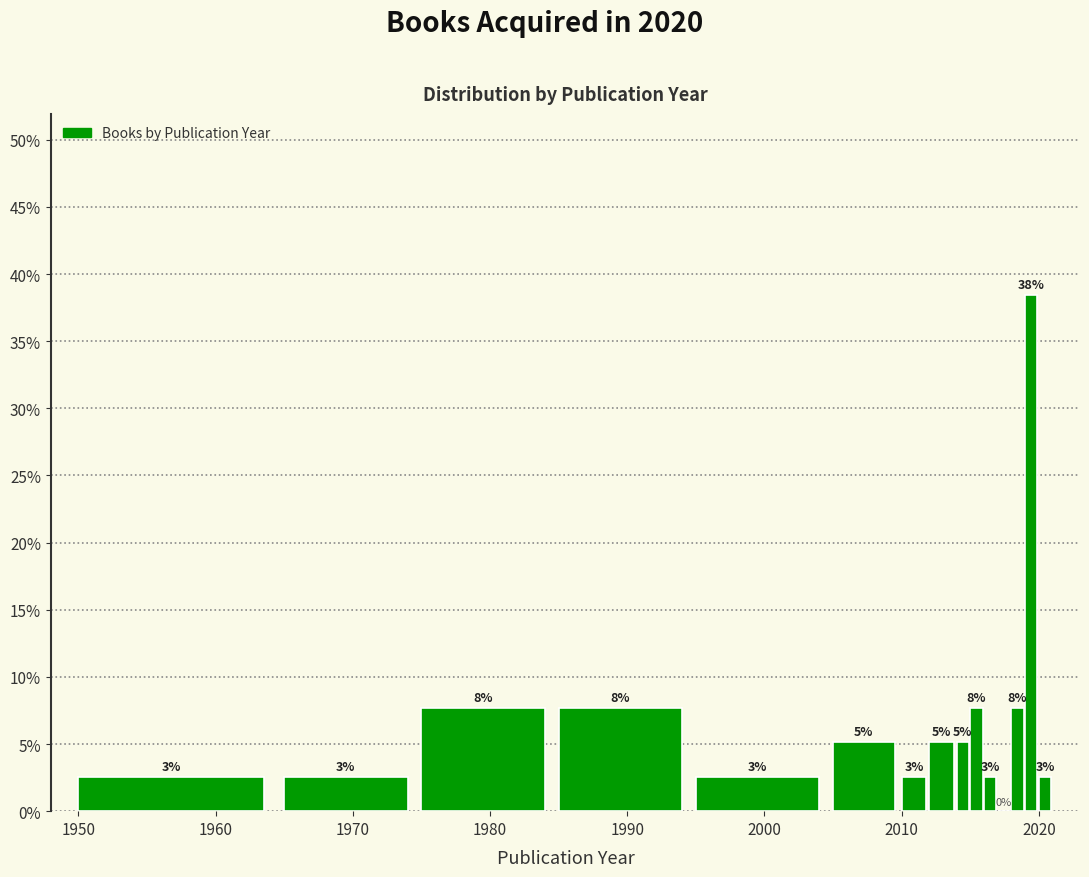

Read against the x-axis, roughly where is the centre of the tallest bar?

2019